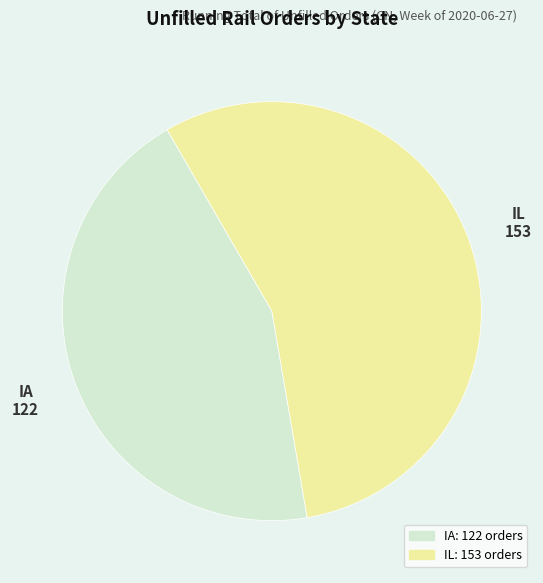

Is there any slice that represents more than half of the pie?

Yes